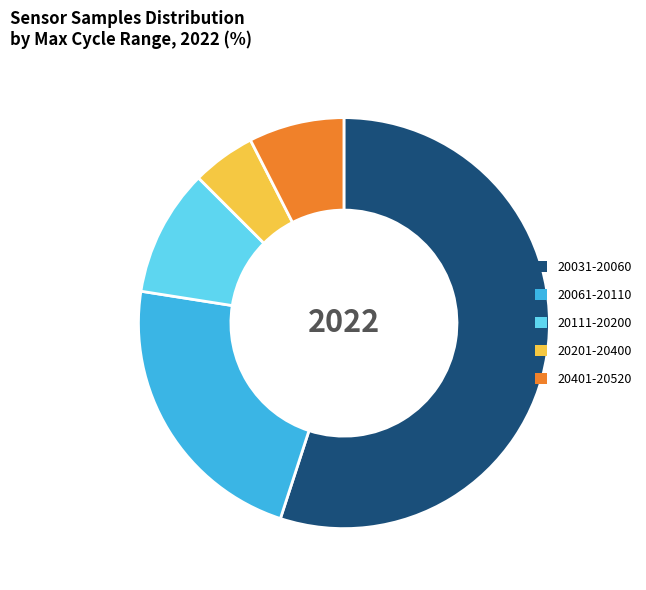

Is there any slice that represents more than half of the pie?

Yes